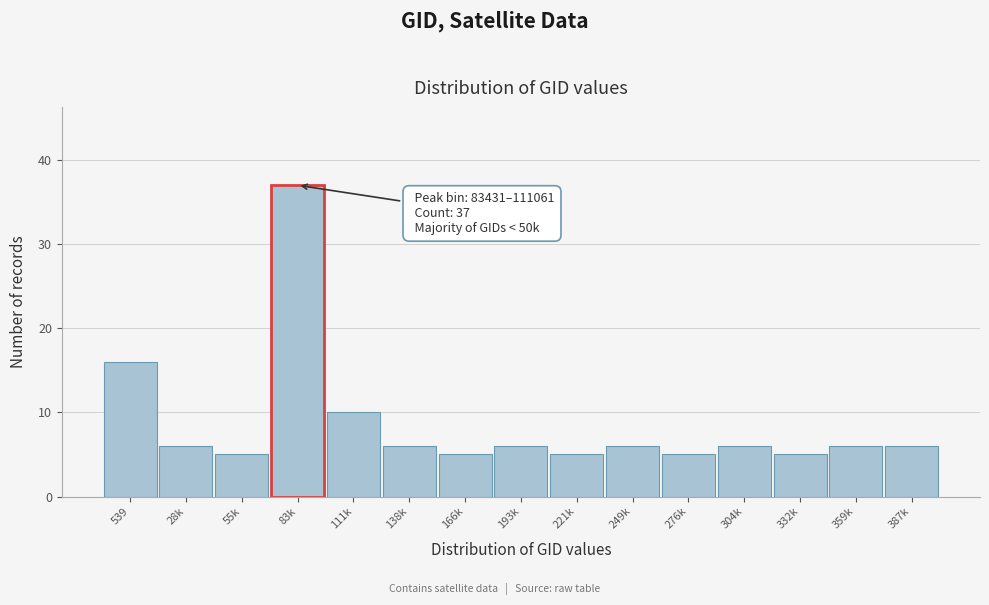

Reading right to left, transcribe all the data shown in this chart.

6	6	5	6	5	6	5	6	5	6	10	37	5	6	16